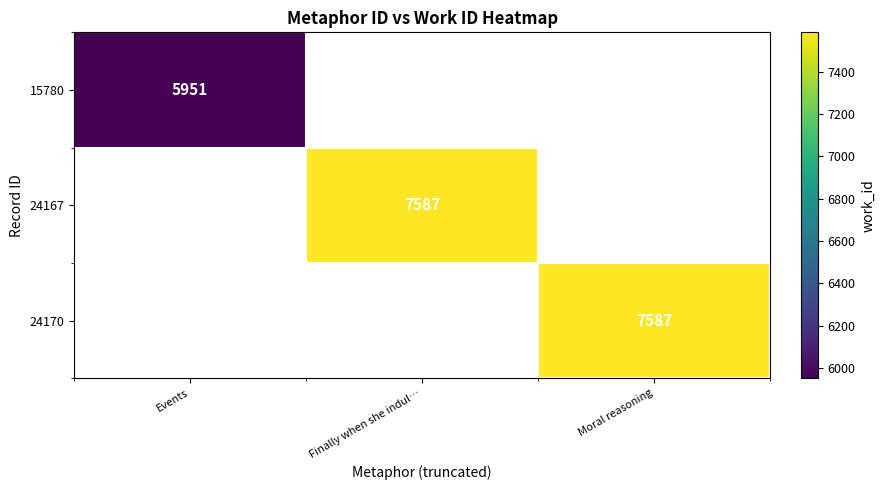

The 24167 series shows 7587 at Finally when she indul…. True or false?

True